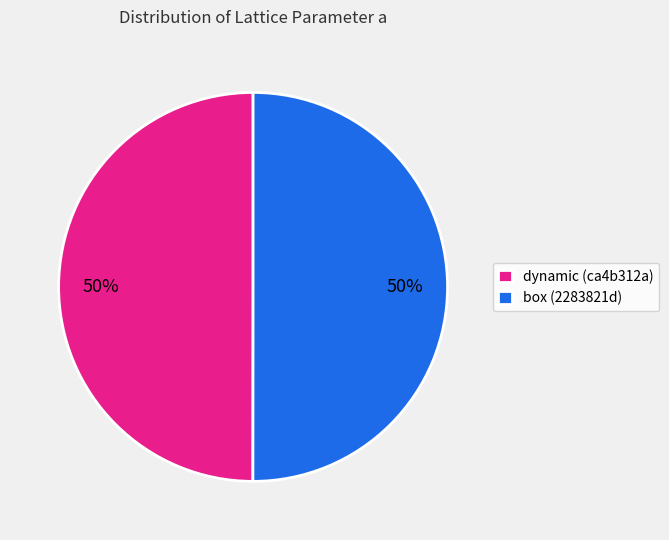

To the nearest percent, what percentage of the pie is box (2283821d)?

50%